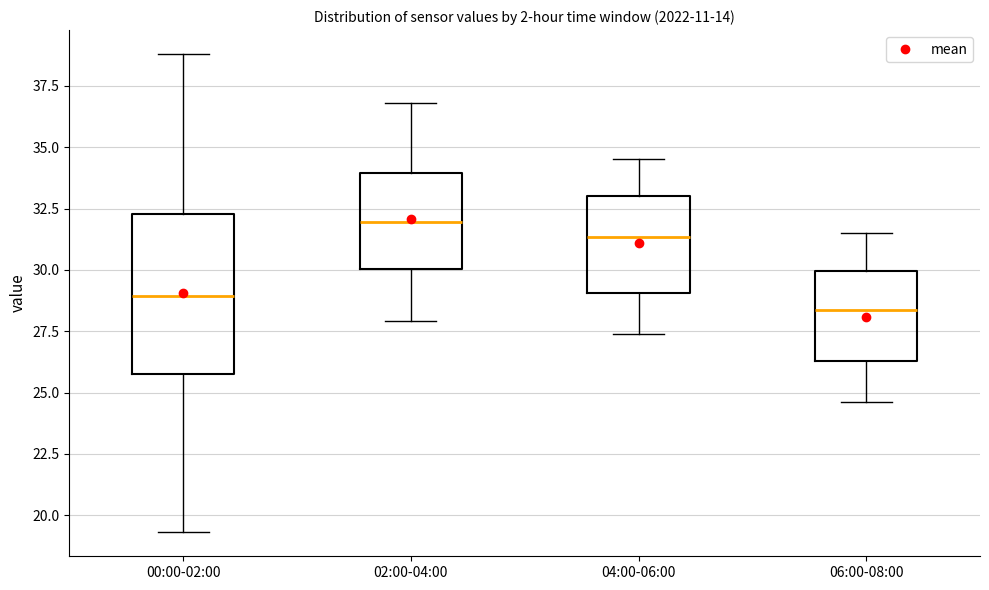

Comparing the boxes themselves (not the whiskers), which one is the tallest?

00:00-02:00